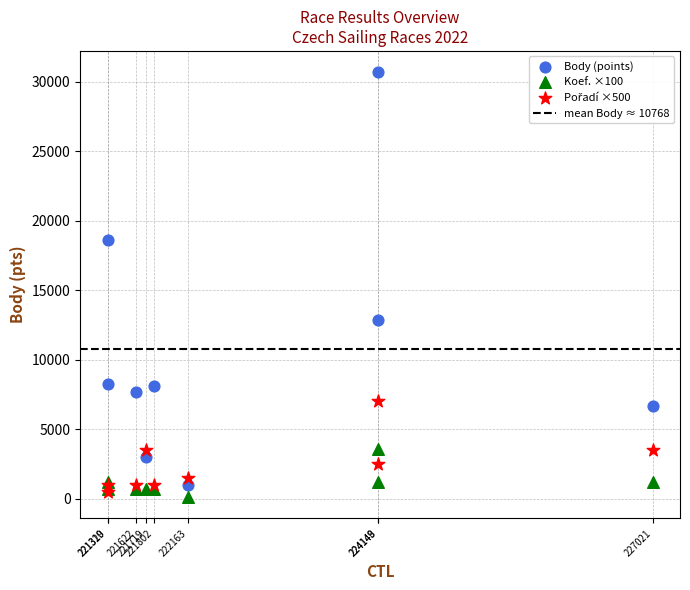

Which series has the widest spread of Y values?

Body (points)